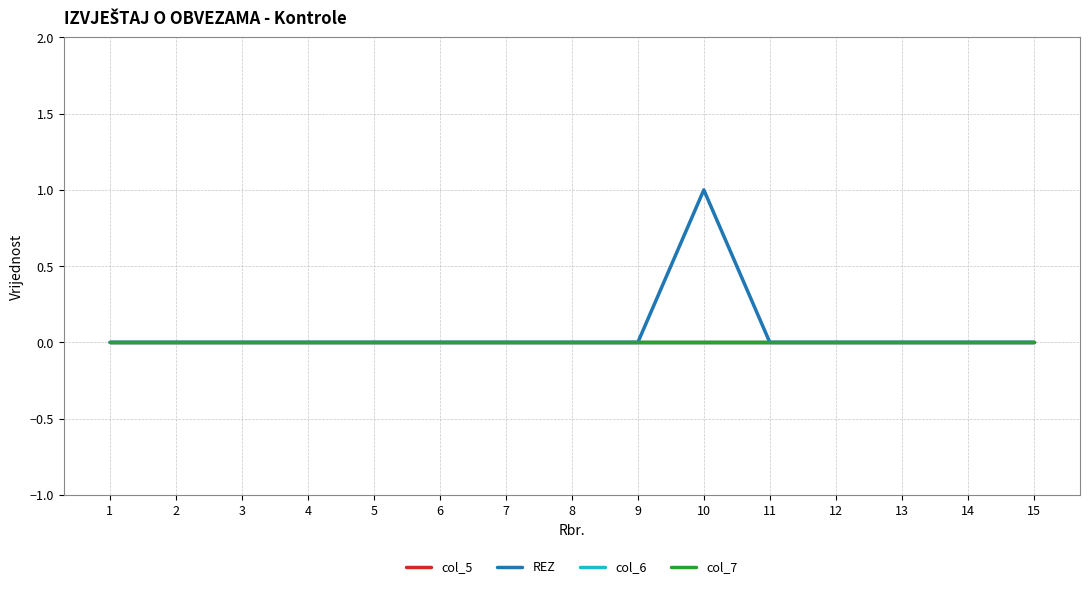

List the labels in order of col_5 value, largest first.

1, 2, 3, 4, 5, 6, 7, 8, 9, 10, 11, 12, 13, 14, 15